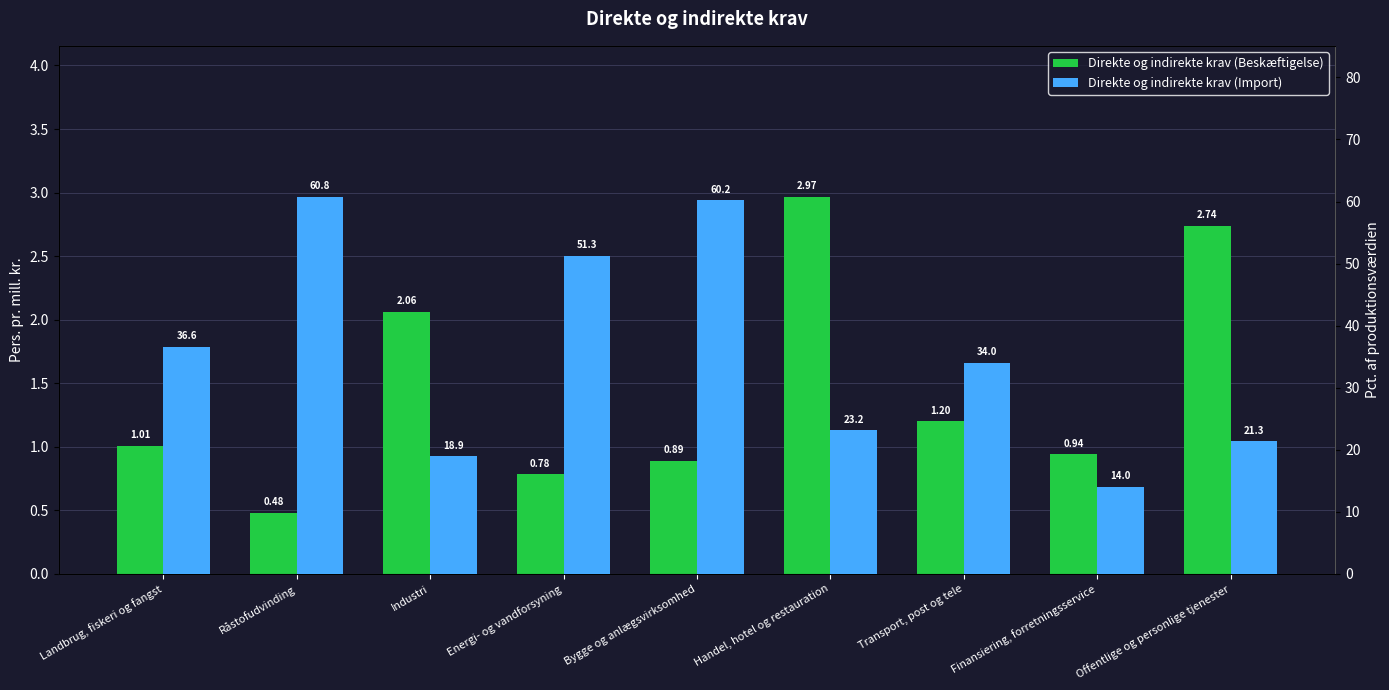

Which series has the widest spread of values?

Direkte og indirekte krav (Import)